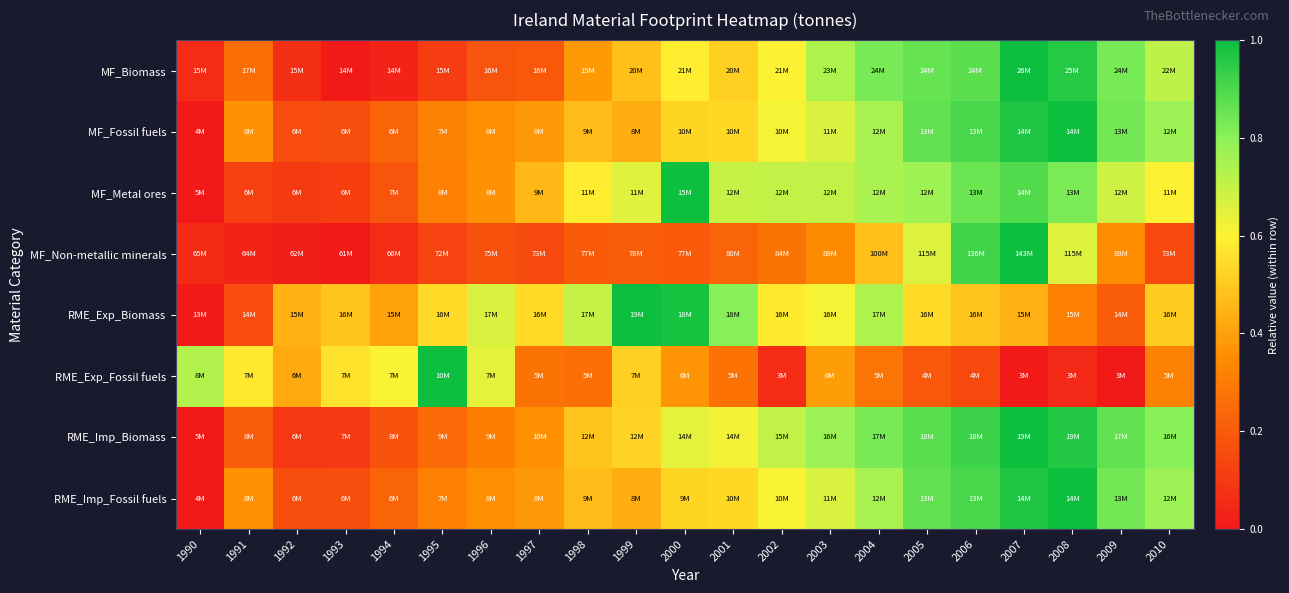

At which category does the chart reach its minimum across all series?

1993